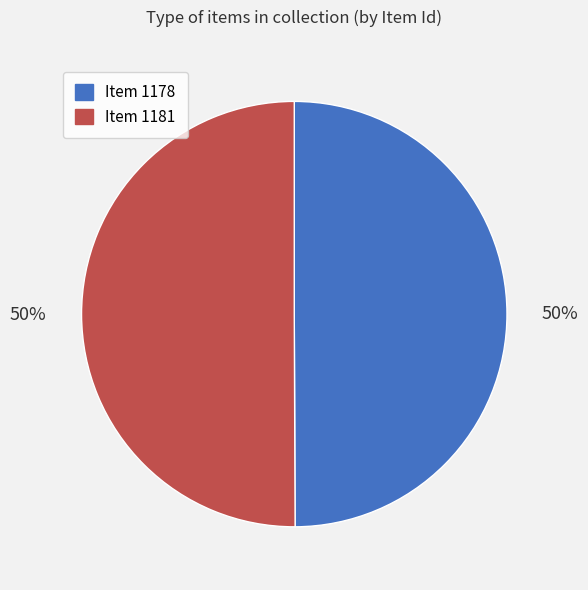

To the nearest percent, what percentage of the pie is Item 1178?

50%